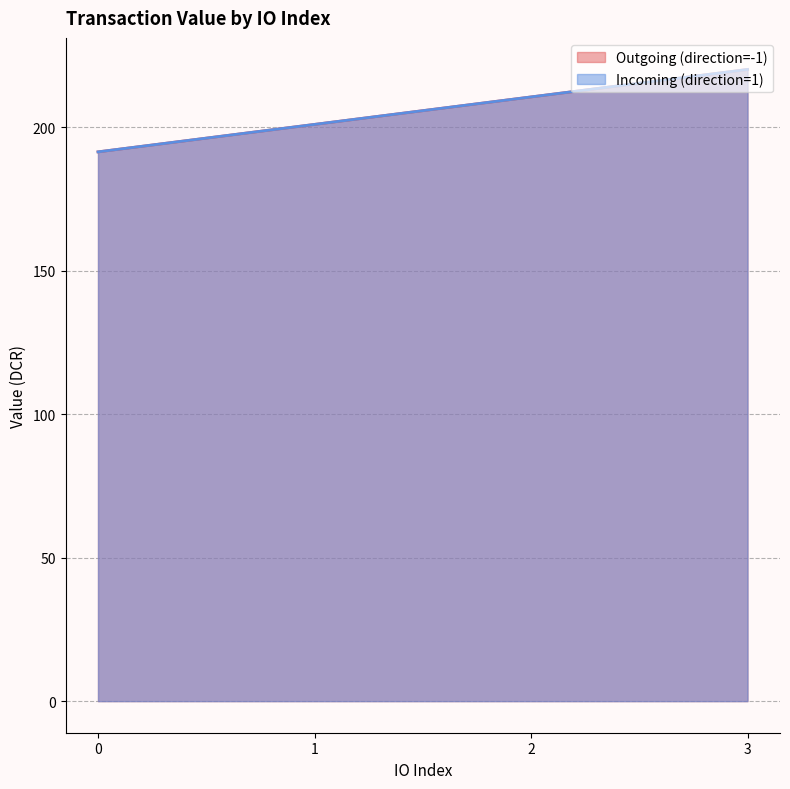

List the labels in order of Outgoing (direction=-1) (line) value, largest first.

3, 2, 1, 0